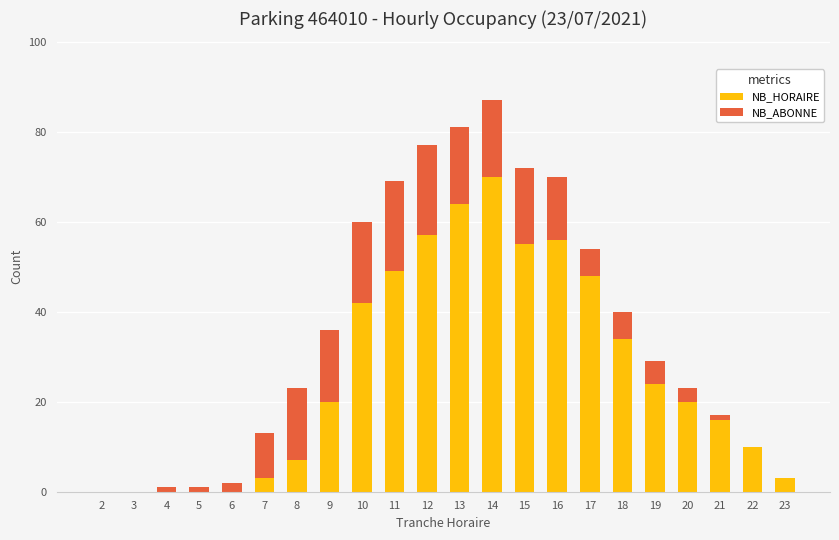

Are the bars horizontal?

No